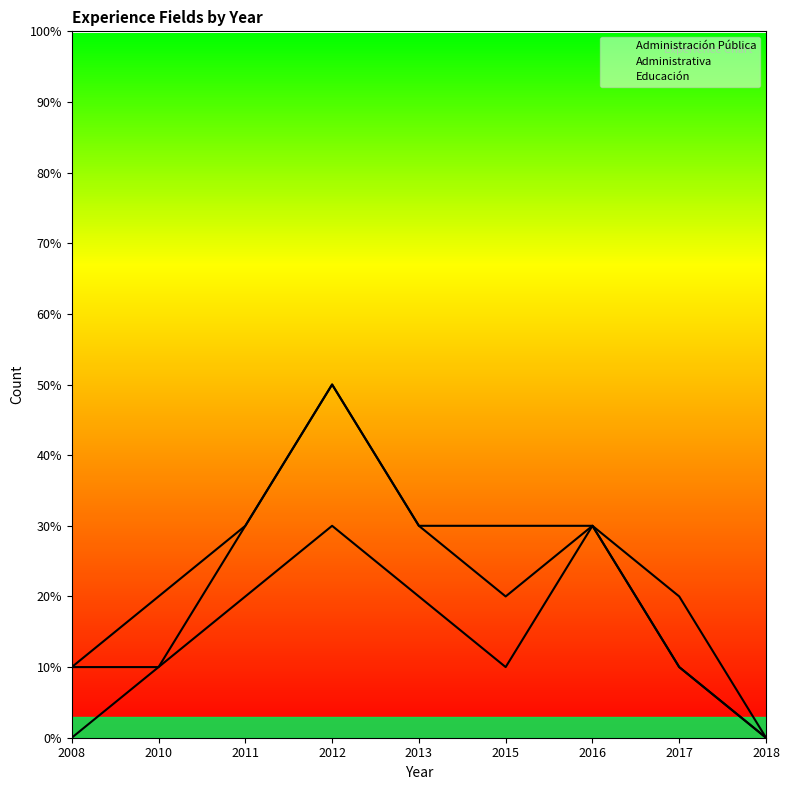

After their last crossing, which series has the higher values: Educación or Administrativa?

Administrativa